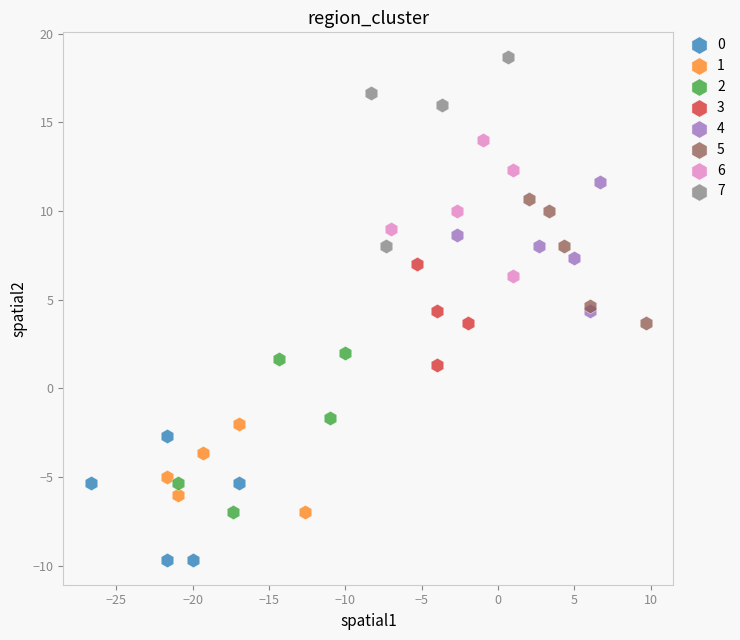

Which series contains the highest Y value?

7